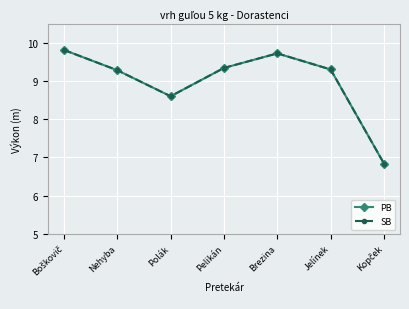

List the labels in order of PB value, smallest first.

Kopček, Polák, Nehyba, Jelínek, Pelikán, Brezina, Boškovič